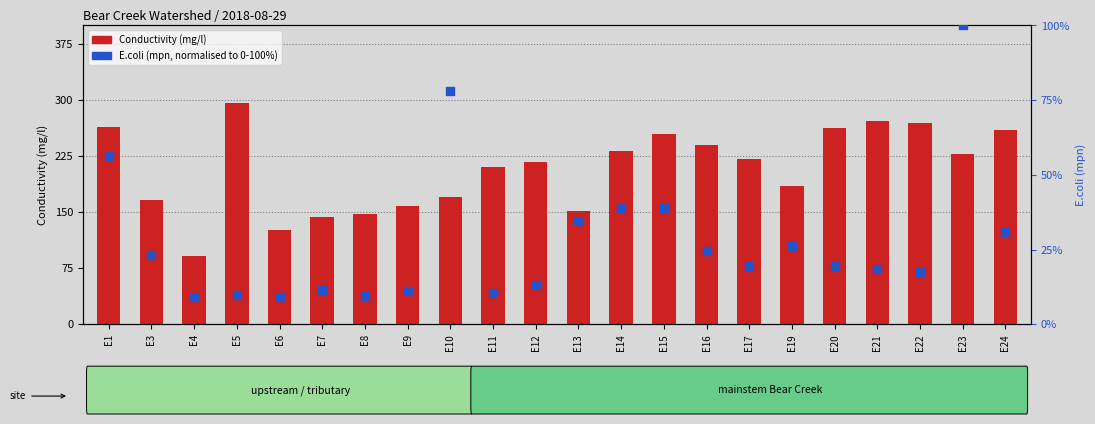

What are all the series names shown in the legend?

Conductivity (mg/l), E.coli (mpn, normalised)